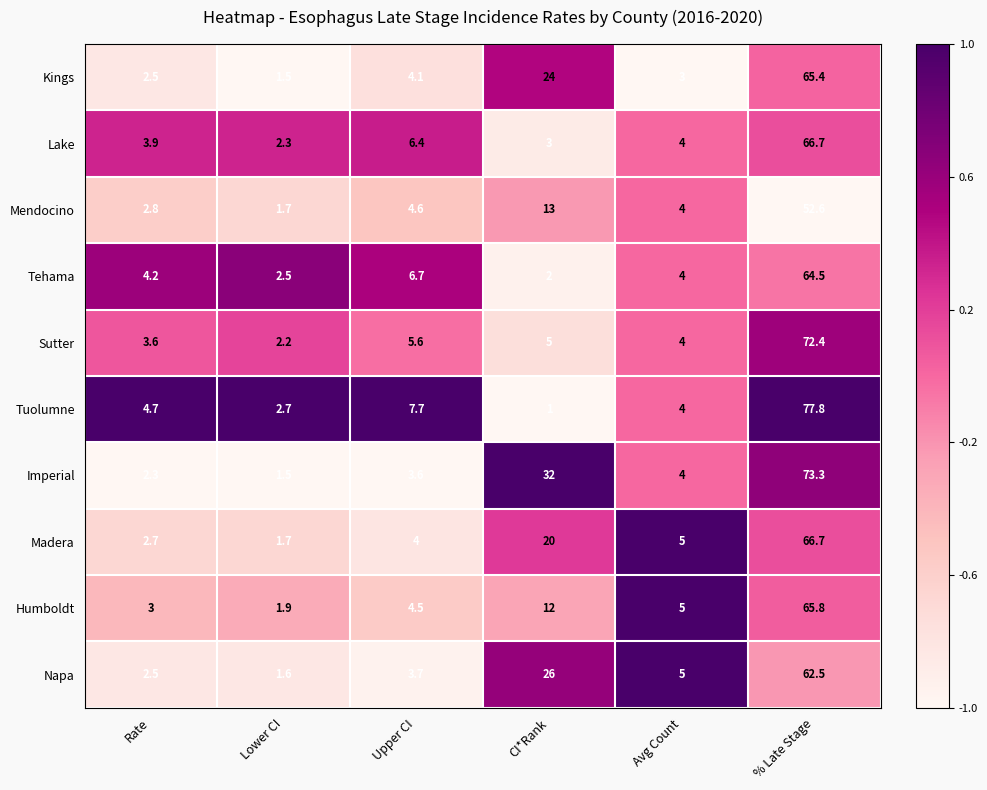

Where is Lake nearest to the value 34?

Upper CI